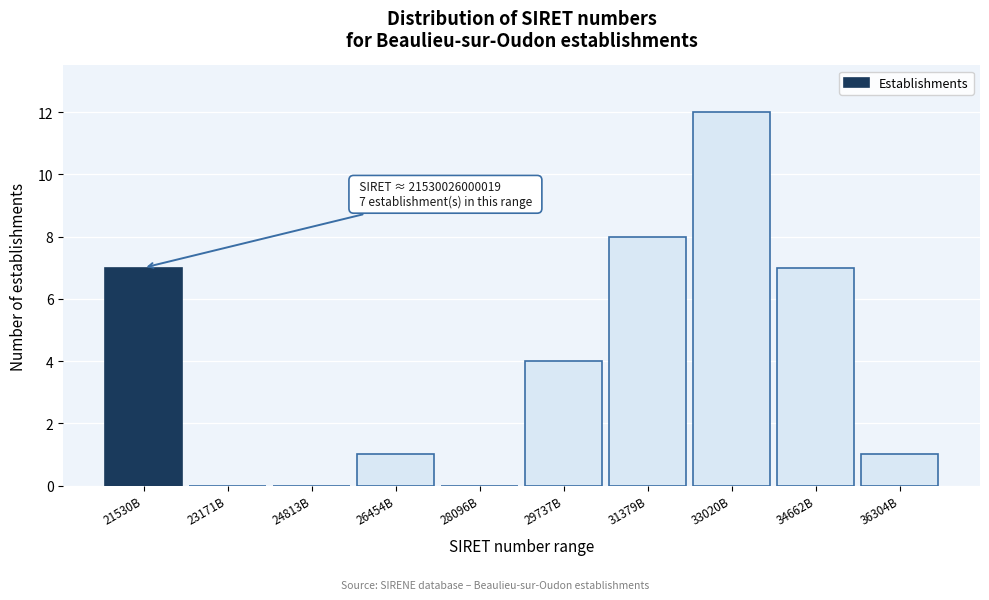

Reading right to left, what are all the values shown in this chart?

36304B=1	34662B=7	33020B=12	31379B=8	29737B=4	28096B=0	26454B=1	24813B=0	23171B=0	21530B=7